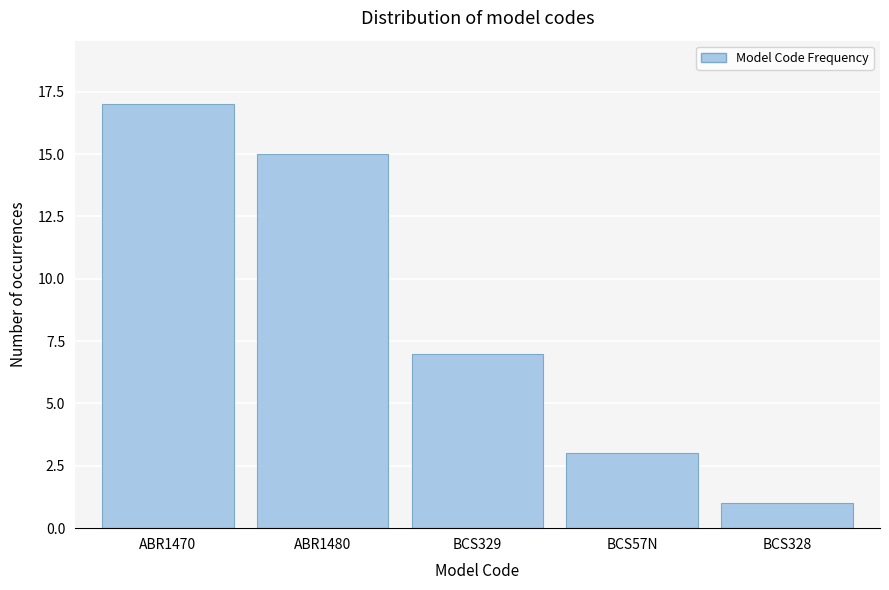

Reading right to left, transcribe all the data shown in this chart.

BCS328=1	BCS57N=3	BCS329=7	ABR1480=15	ABR1470=17